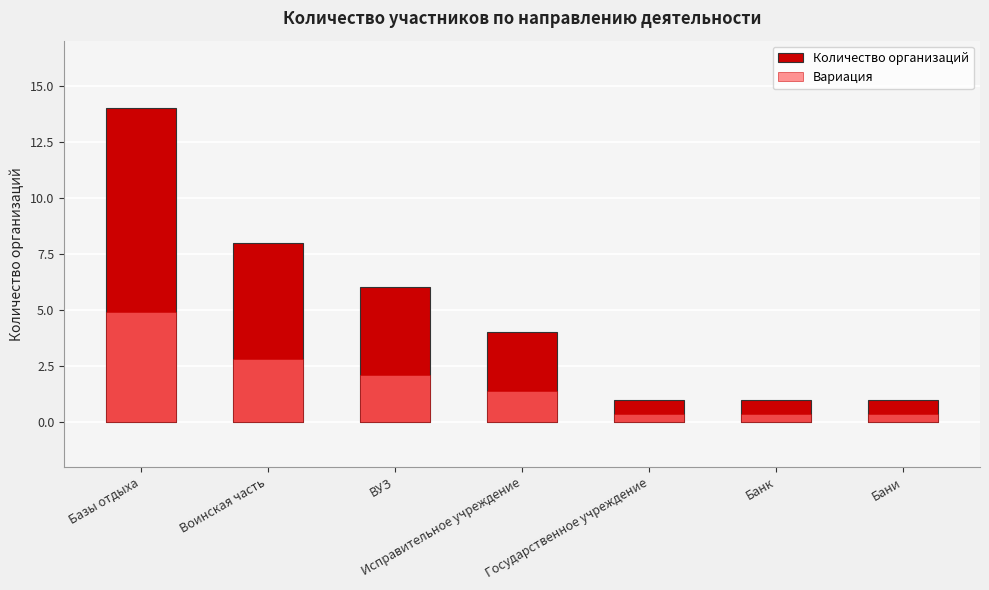

Reading right to left, extract all data points from this chart.

Количество организаций: 1.0	1.0	1.0	4.0	6.0	8.0	14.0
Вариация: 0.3	0.3	0.3	1.4	2.1	2.8	4.9